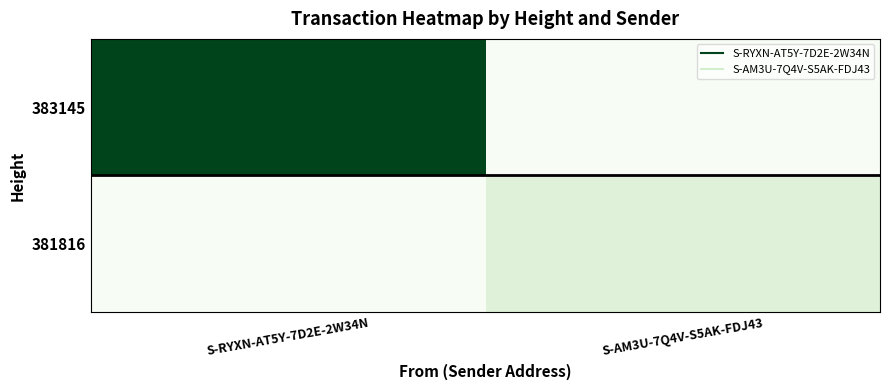

Which series changed the most between S-RYXN-AT5Y-7D2E-2W34N and S-AM3U-7Q4V-S5AK-FDJ43?

383145